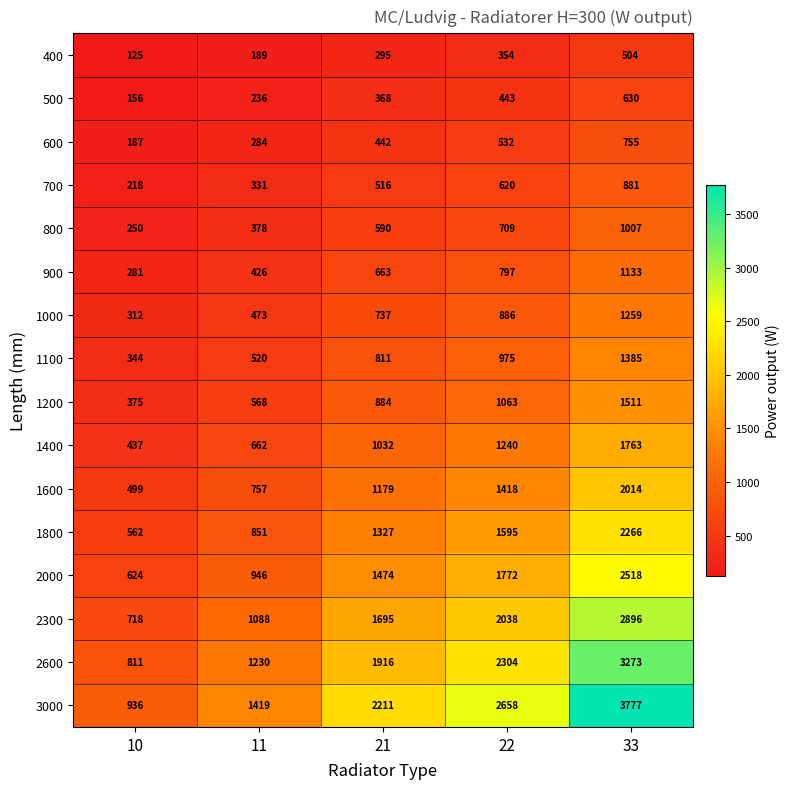

Which series has the largest total across all categories?

3000